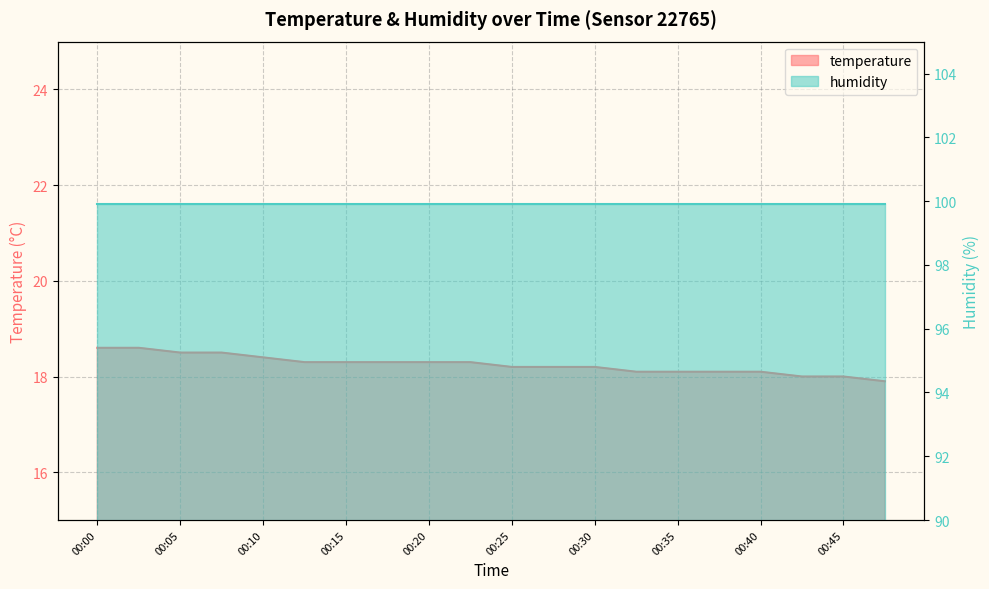

True or false: the data has more than 1 interior local peaks.

False